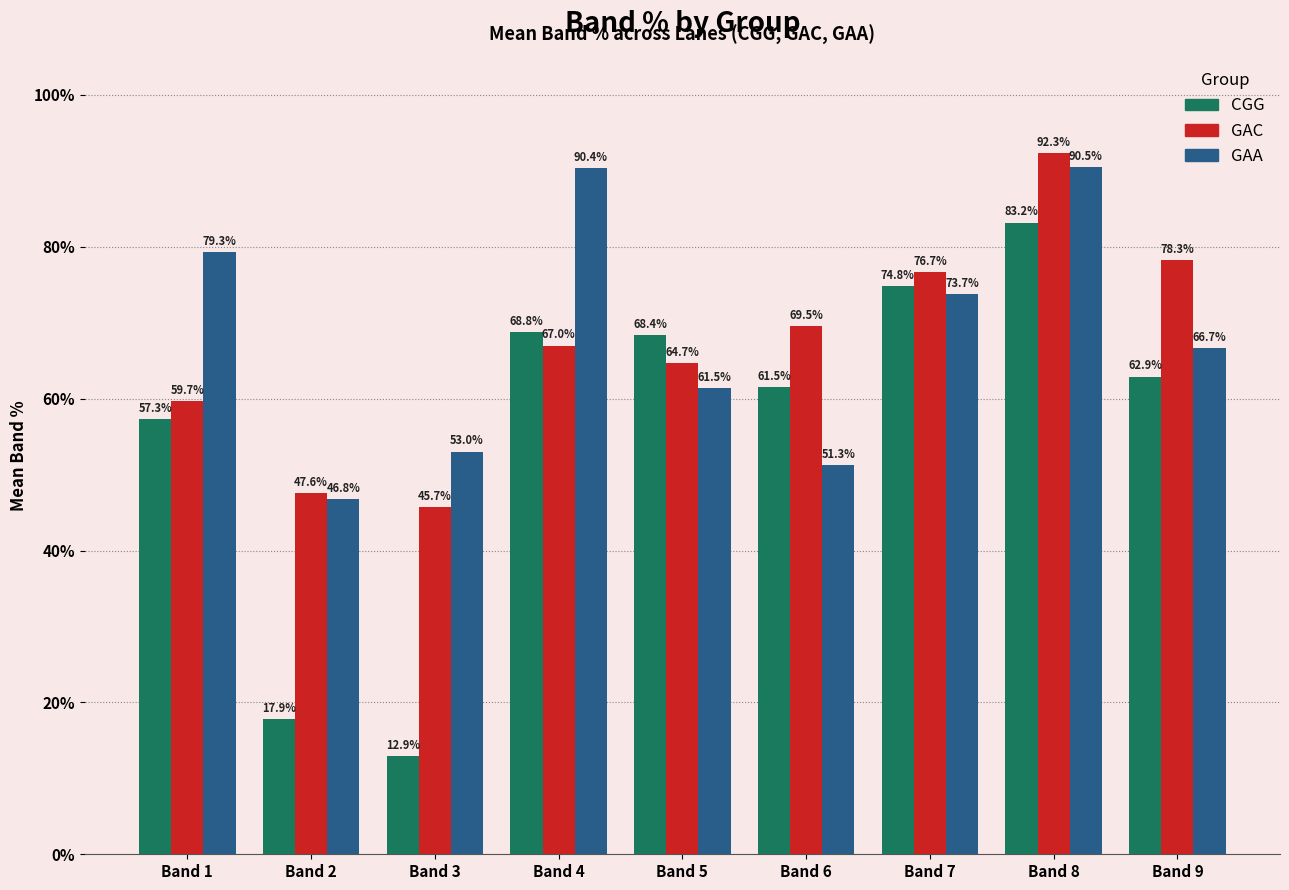

List the labels in order of CGG value, smallest first.

Band 3, Band 2, Band 1, Band 6, Band 9, Band 5, Band 4, Band 7, Band 8